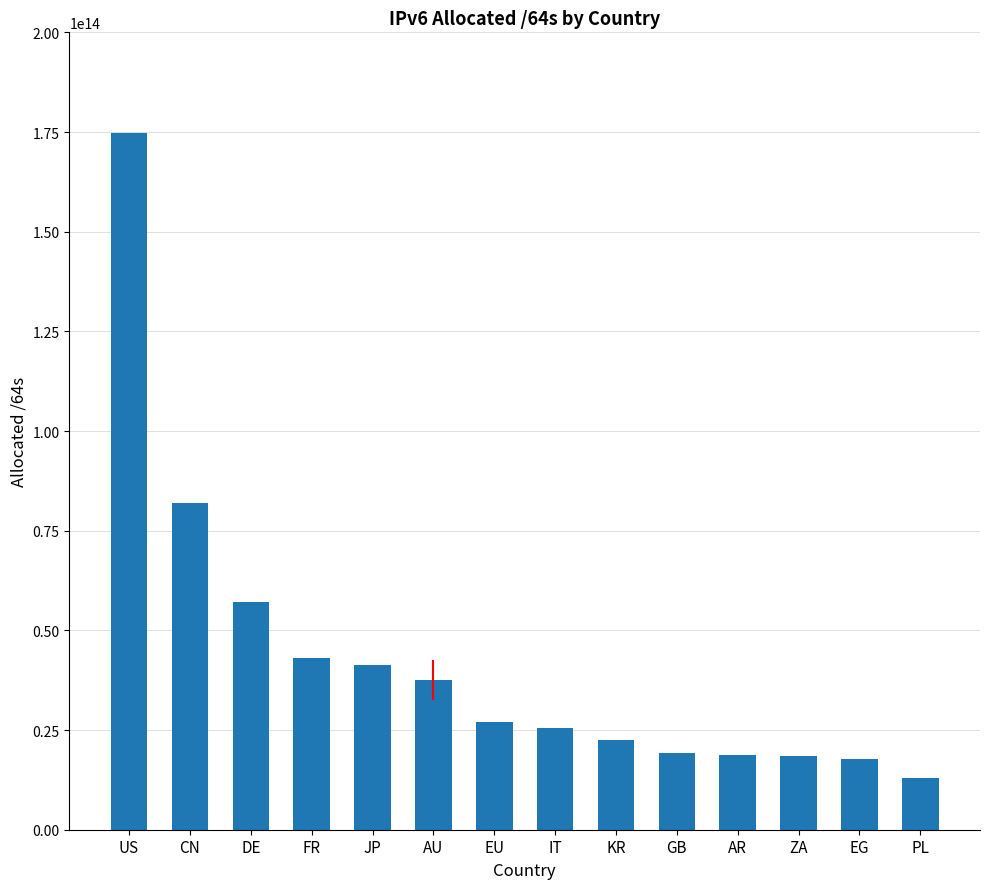

At which label does the data first exceed 27114129326080?

US